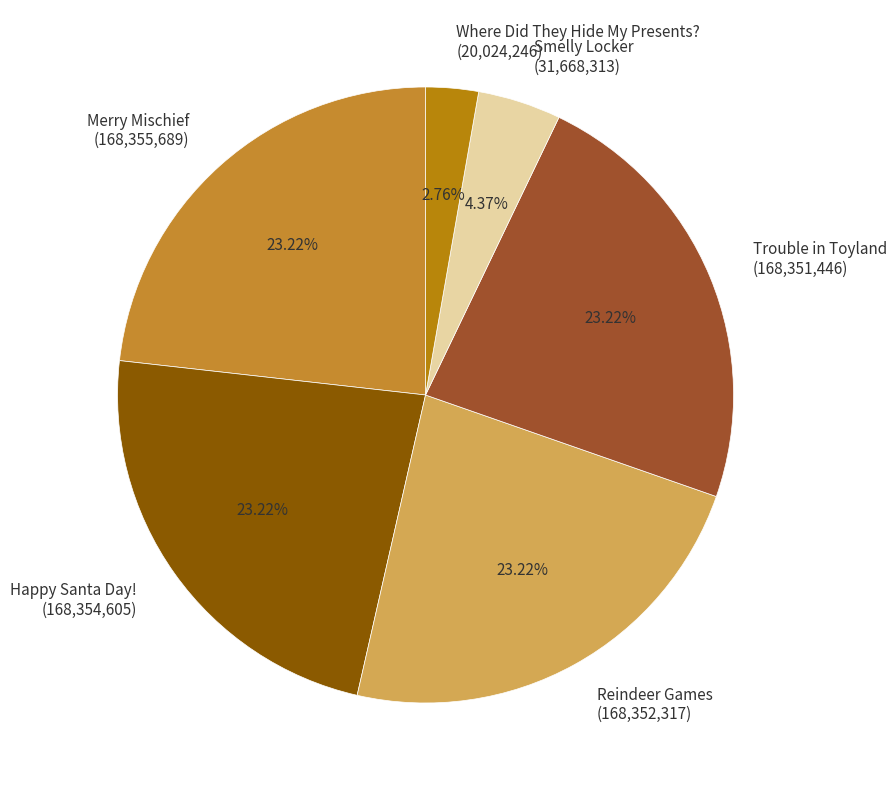

Is the sum of Trouble in Toyland (168,351,446) and Merry Mischief (168,355,689) greater than half?

No